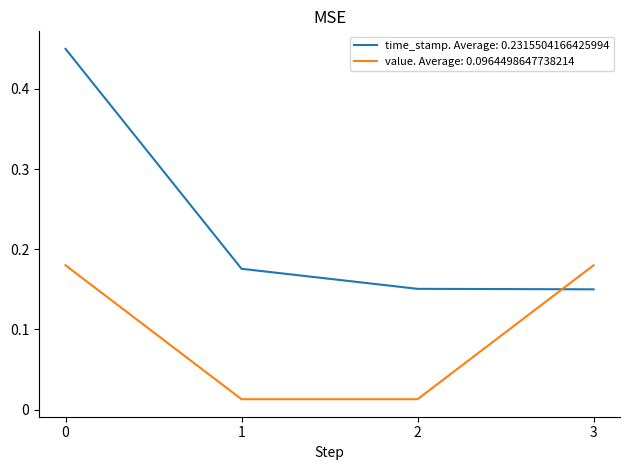

Count the number of data series in this chart.

2